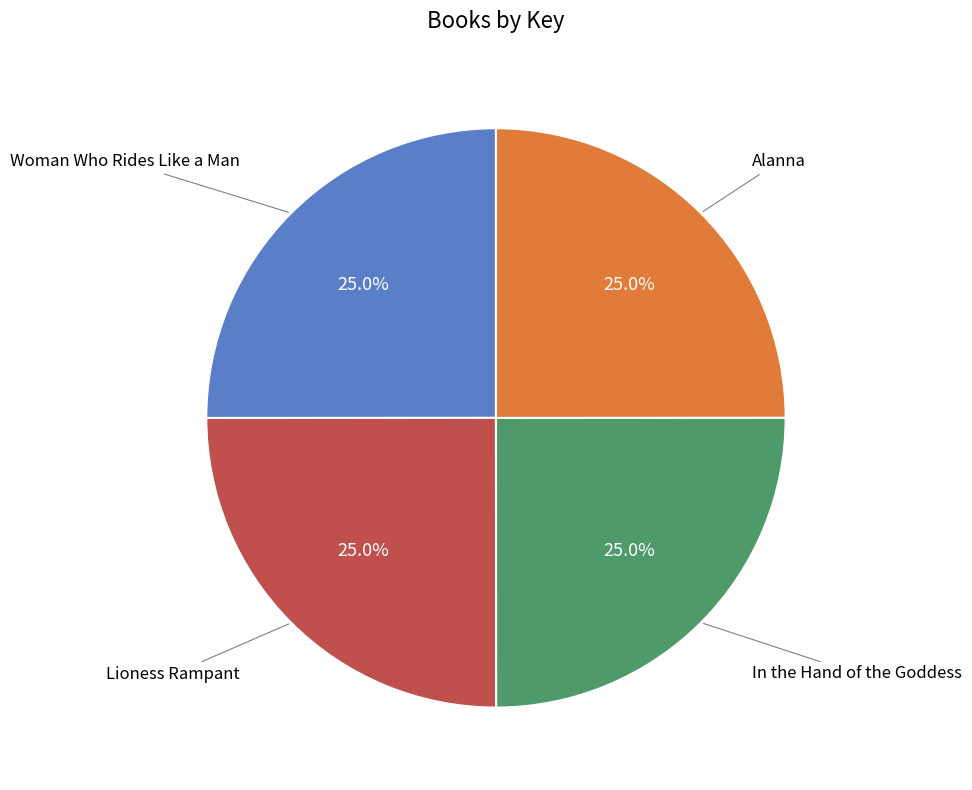

Is there a majority slice in this chart?

No